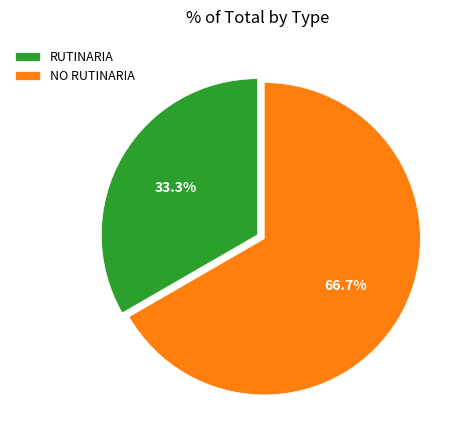

Count the number of slices in the pie.

2